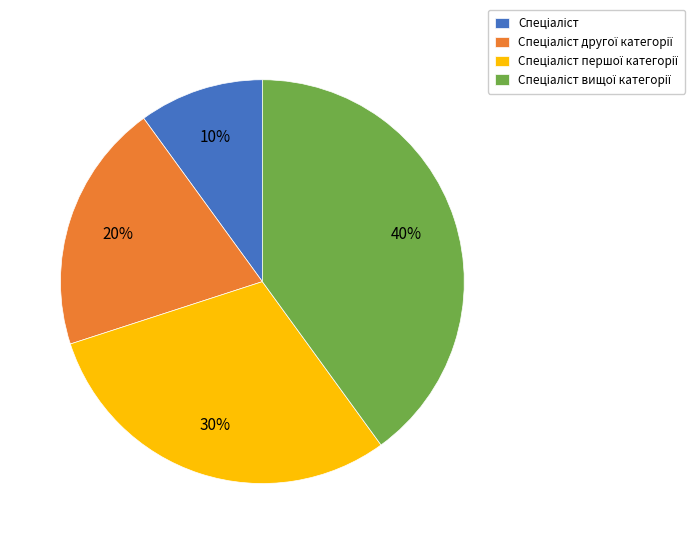

To the nearest percent, what is the average slice percentage?

25%